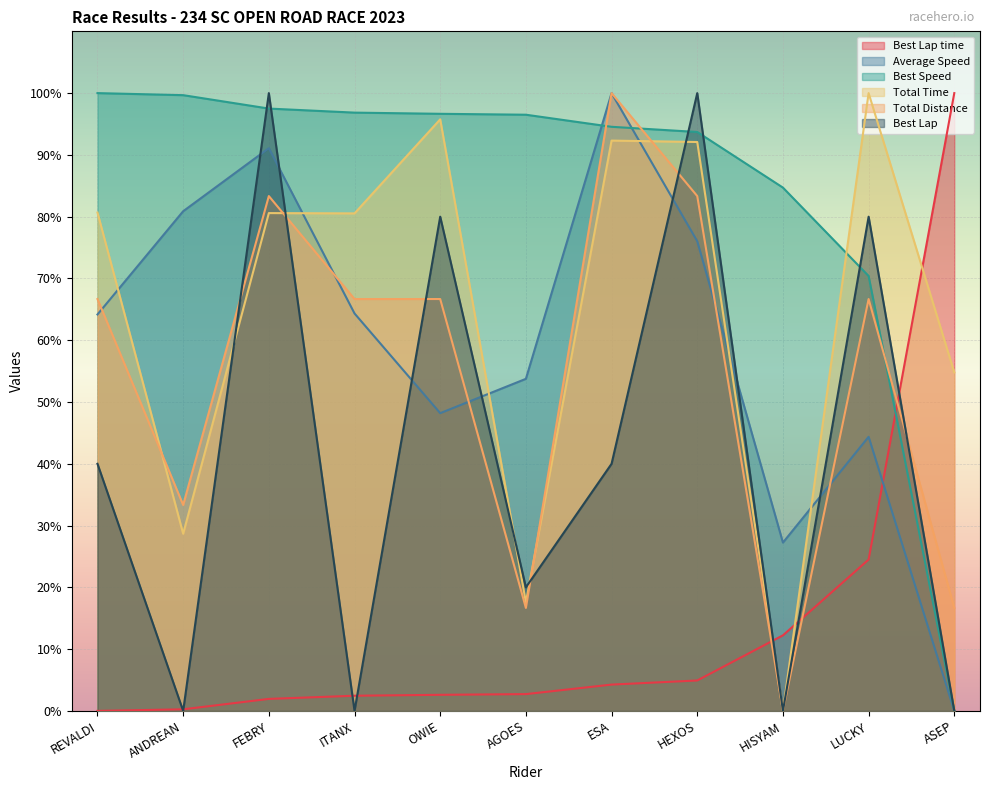

Reading right to left, what are all the values shown in this chart?

Total Time: ASEP=54.8	LUCKY=100.0	HISYAM=0.0	HEXOS=92.1	ESA=92.3	AGOES=17.6	OWIE=95.8	ITANX=80.5	FEBRY=80.6	ANDREAN=28.7	REVALDI=80.7
Best Lap time: ASEP=100.0	LUCKY=24.5	HISYAM=12.2	HEXOS=4.9	ESA=4.3	AGOES=2.7	OWIE=2.6	ITANX=2.5	FEBRY=1.9	ANDREAN=0.3	REVALDI=0.0
Best Speed: ASEP=0.0	LUCKY=70.4	HISYAM=84.7	HEXOS=93.7	ESA=94.5	AGOES=96.5	OWIE=96.6	ITANX=96.8	FEBRY=97.5	ANDREAN=99.7	REVALDI=100.0
Average Speed: ASEP=0.0	LUCKY=44.4	HISYAM=27.2	HEXOS=76.0	ESA=100.0	AGOES=53.8	OWIE=48.2	ITANX=64.3	FEBRY=91.1	ANDREAN=80.9	REVALDI=64.2
Total Distance: ASEP=16.7	LUCKY=66.7	HISYAM=0.0	HEXOS=83.3	ESA=100.0	AGOES=16.7	OWIE=66.7	ITANX=66.7	FEBRY=83.3	ANDREAN=33.3	REVALDI=66.7
Best Lap: ASEP=0.0	LUCKY=80.0	HISYAM=0.0	HEXOS=100.0	ESA=40.0	AGOES=20.0	OWIE=80.0	ITANX=0.0	FEBRY=100.0	ANDREAN=0.0	REVALDI=40.0